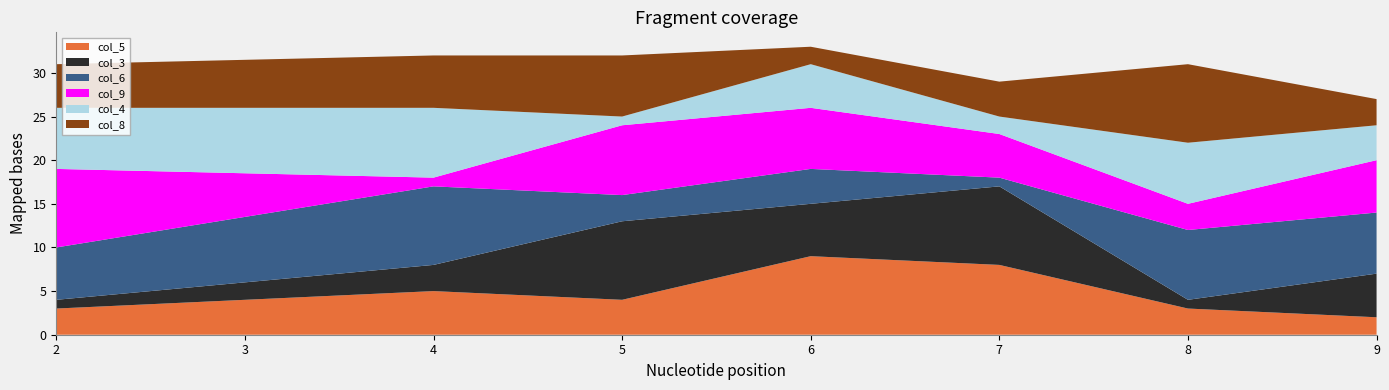

Reading left to right, list all the values displayed in this chart.

col_5: 2=3	4=5	5=4	6=9	7=8	8=3	9=2
col_3: 2=1	4=3	5=9	6=6	7=9	8=1	9=5
col_6: 2=6	4=9	5=3	6=4	7=1	8=8	9=7
col_9: 2=9	4=1	5=8	6=7	7=5	8=3	9=6
col_4: 2=7	4=8	5=1	6=5	7=2	8=7	9=4
col_8: 2=5	4=6	5=7	6=2	7=4	8=9	9=3